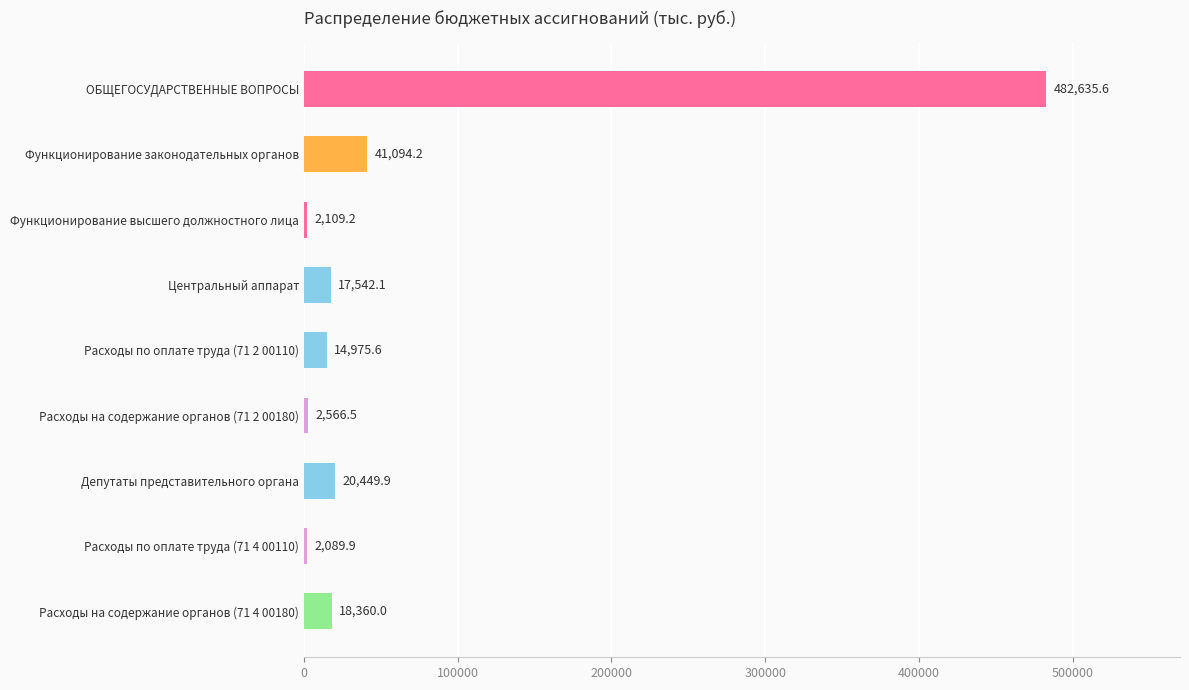

True or false: the data shows 61586.9 at Функционирование законодательных органов.

False